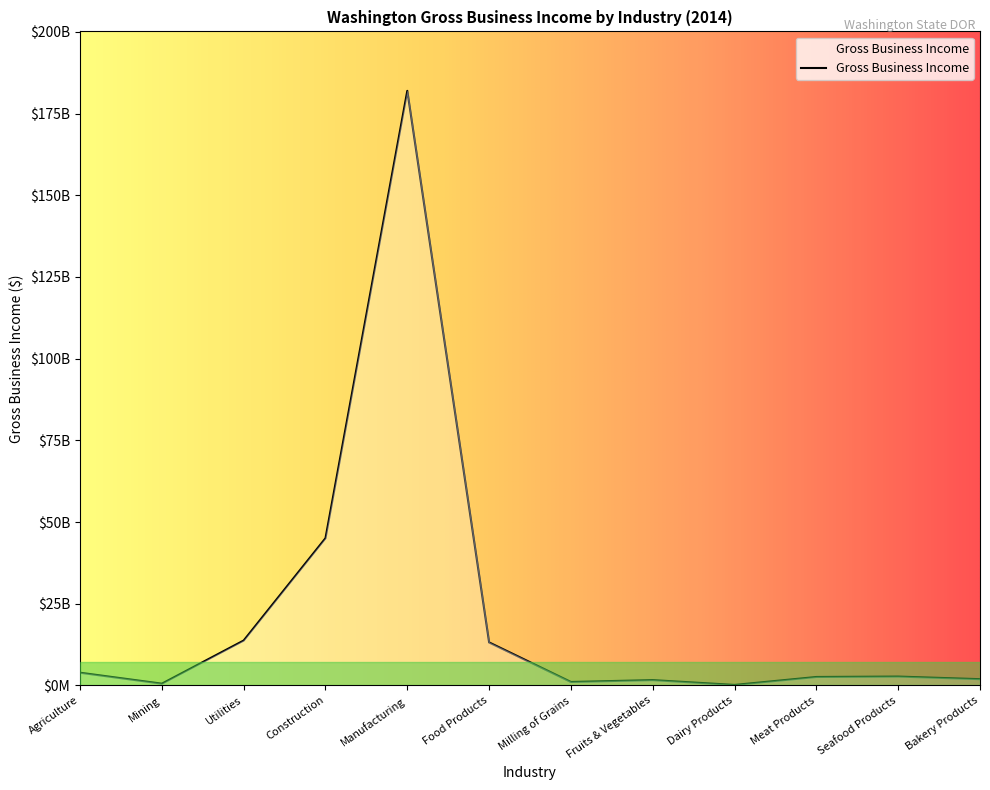

Is this an area chart (filled region under the line)?

Yes